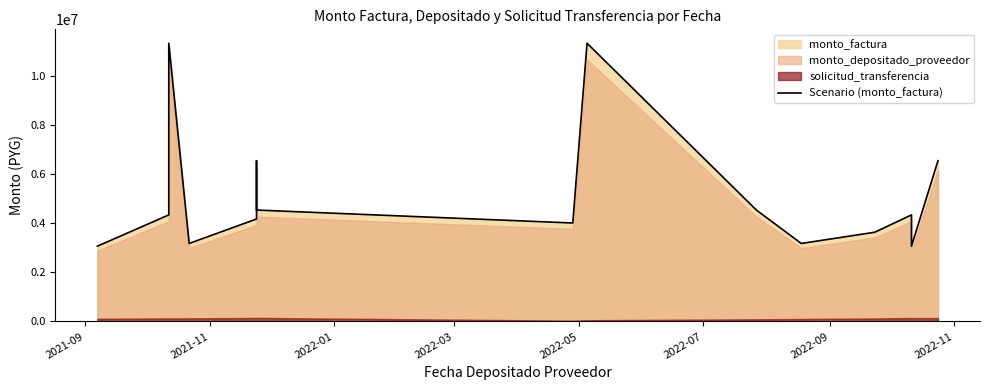

How many values are below 4348665?

7